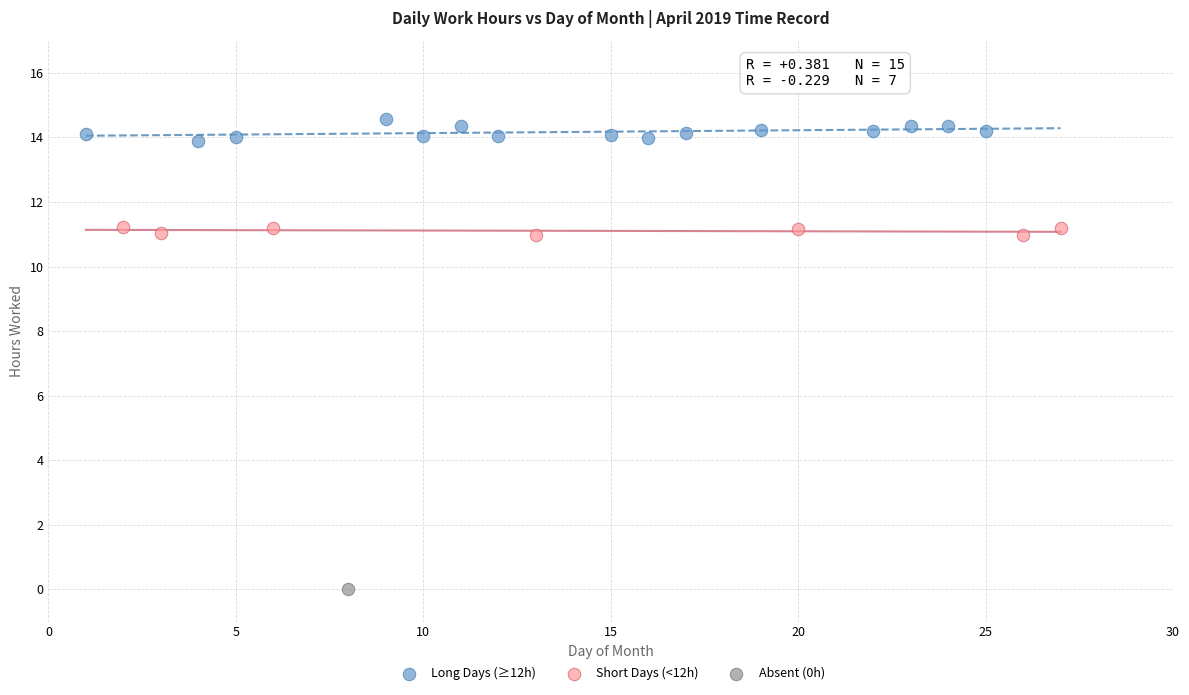

Which series contains the highest Y value?

Long Days (≥12h)